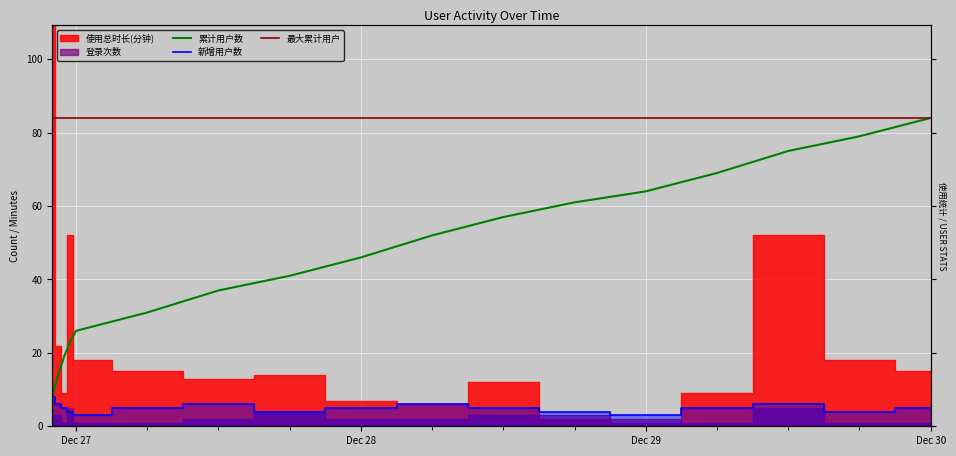

How many 新增用户数 values are between 4 and 6?

14